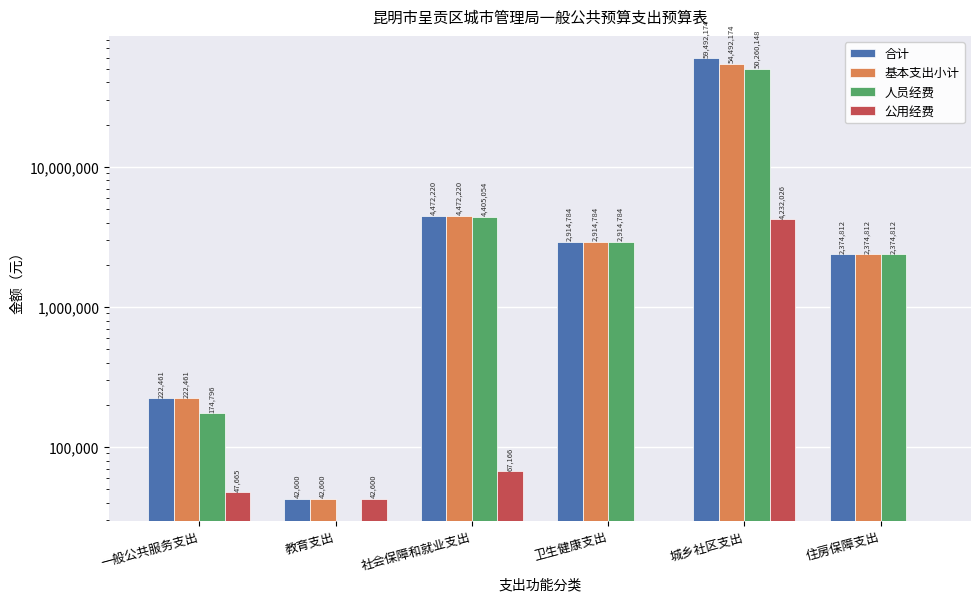

What is the spread (max minus min) of values at 一般公共服务支出?

174796.0